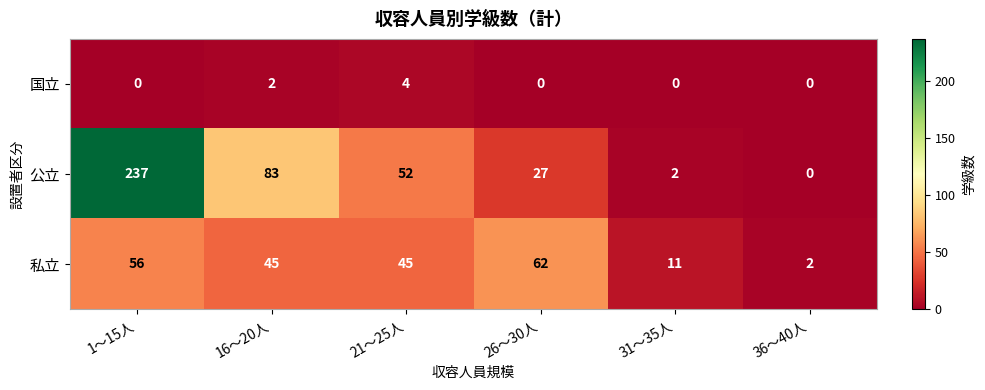

Reading right to left, transcribe all the data shown in this chart.

国立: 0	0	0	4	2	0
公立: 0	2	27	52	83	237
私立: 2	11	62	45	45	56